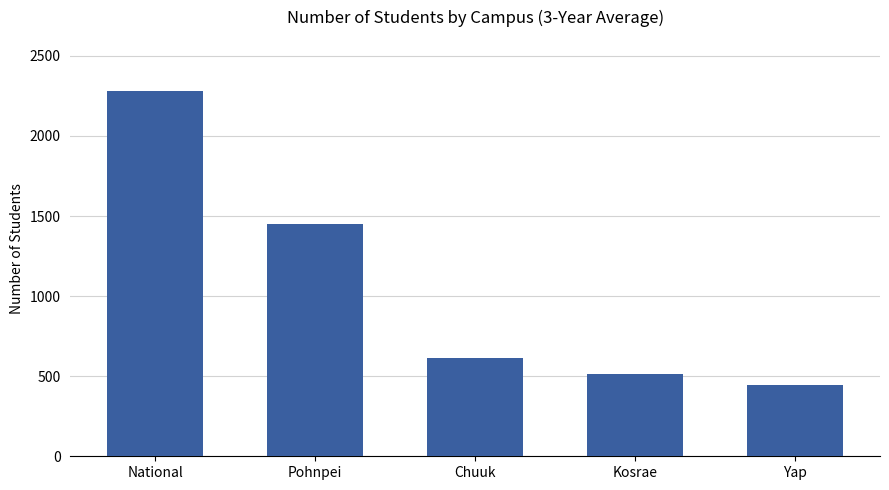

Where is the data nearest to the value 1365?

Pohnpei